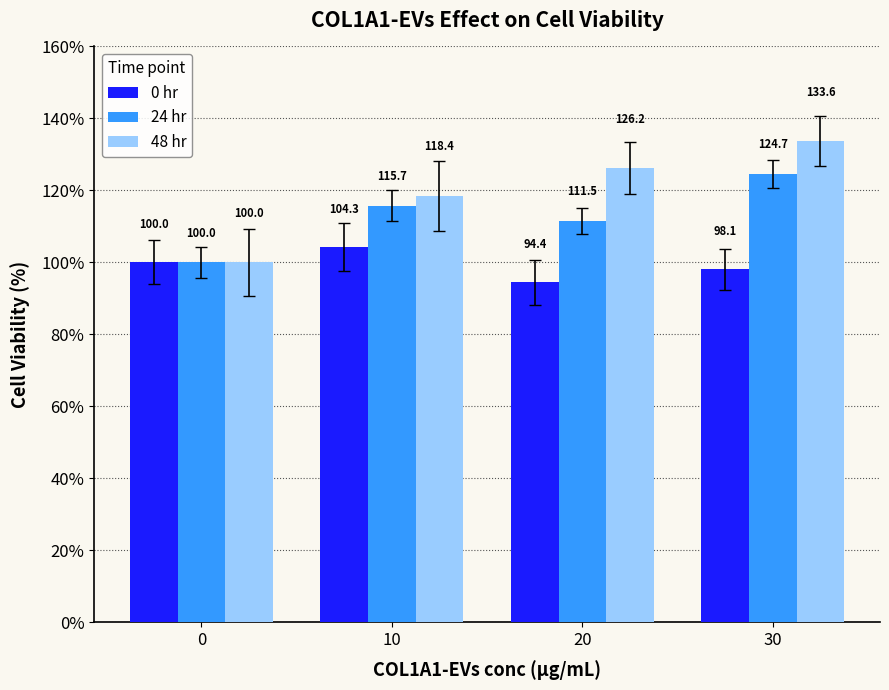

What is the spread (max minus min) of values at 20?

31.8